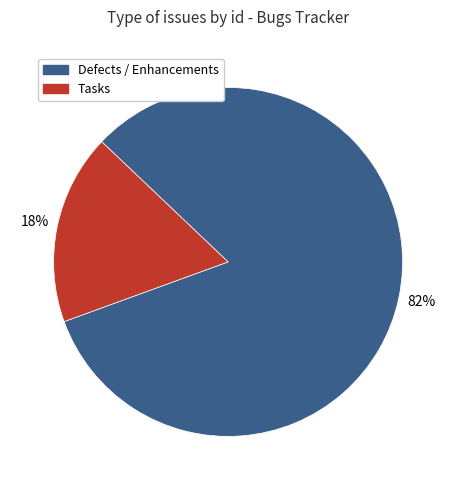

Count the number of slices in the pie.

2